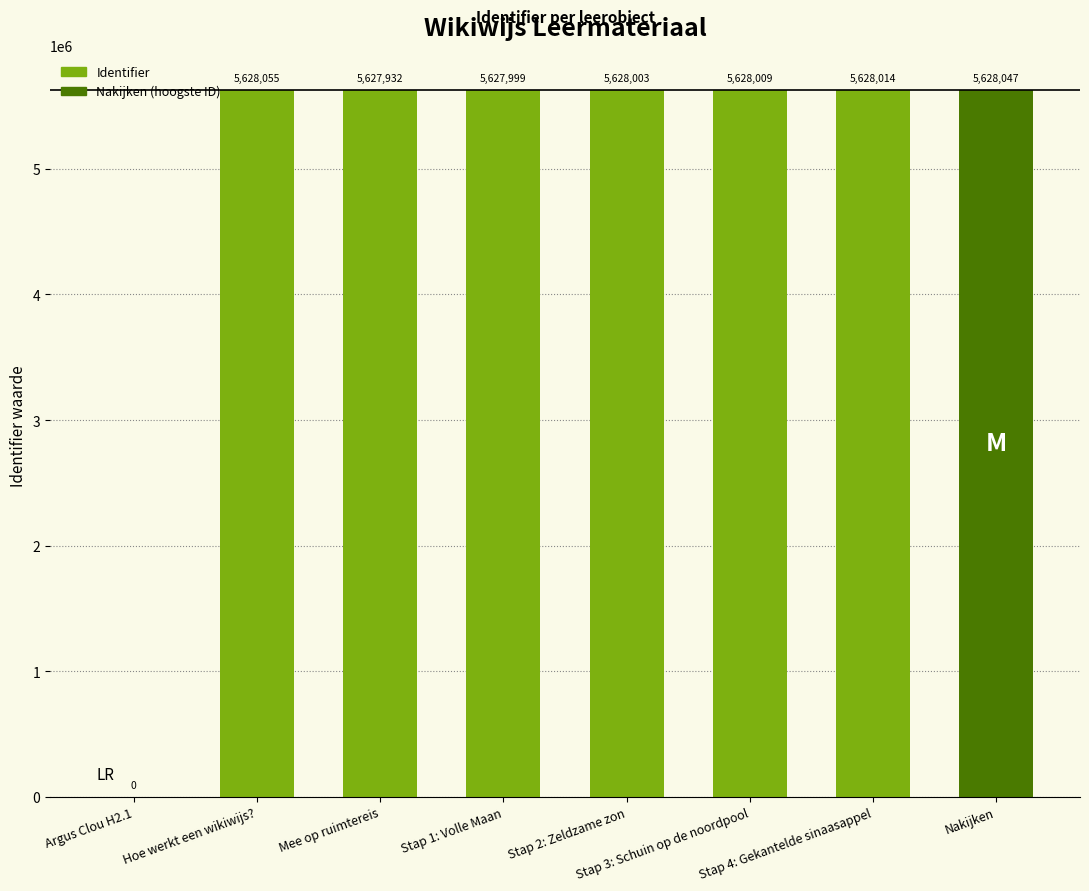

What is the ratio of the value at Stap 4: Gekantelde sinaasappel to the value at Hoe werkt een wikiwijs??

1.0